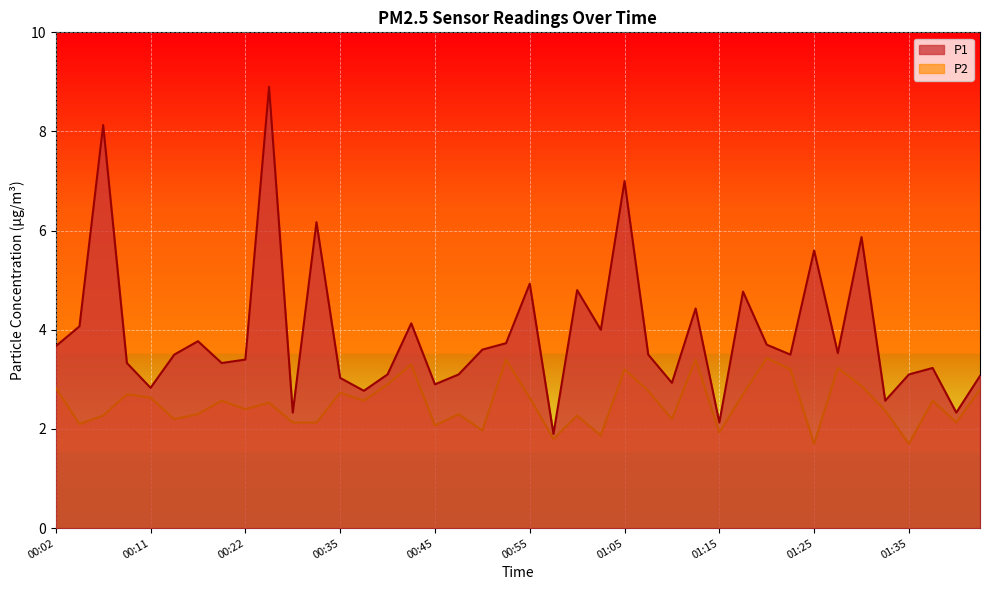

True or false: P2 and P1 cross at least once.

False